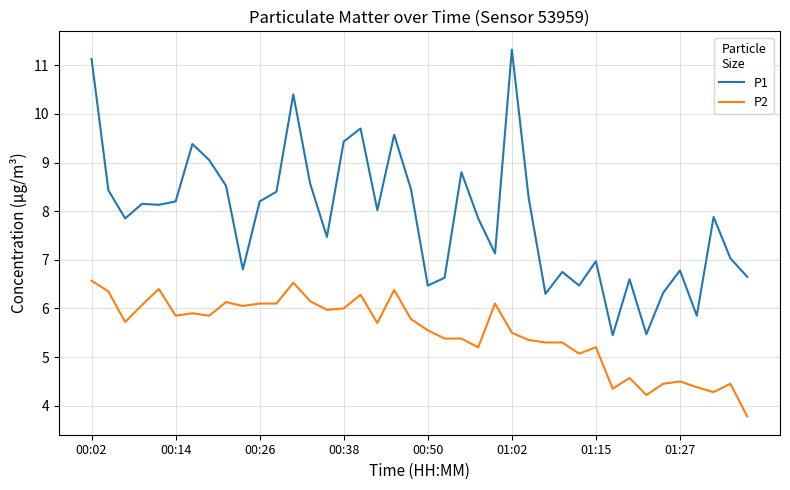

Which series has the largest total across all categories?

P1